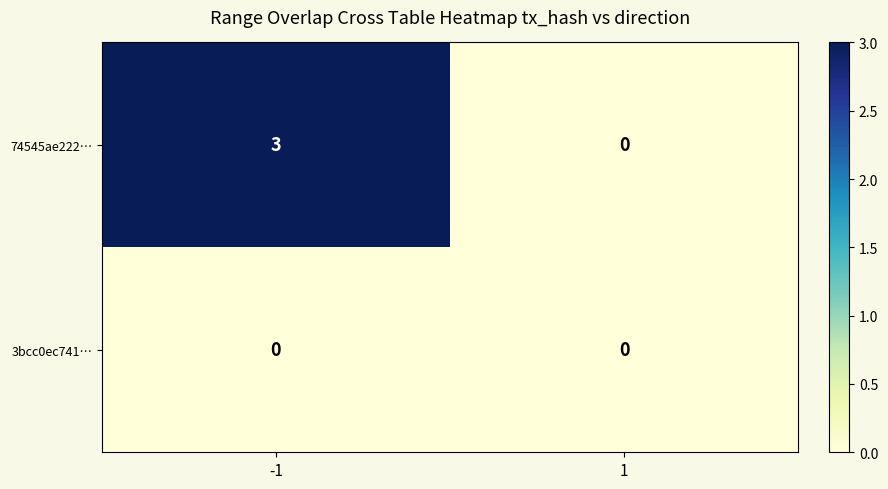

How many values in 74545ae222… are above zero?

1